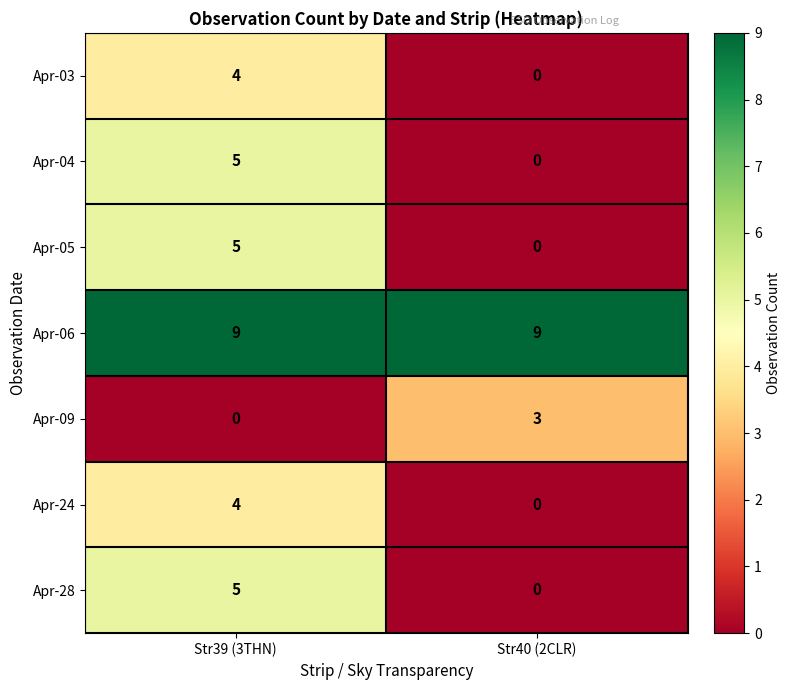

How many categories are shown in the chart?

2